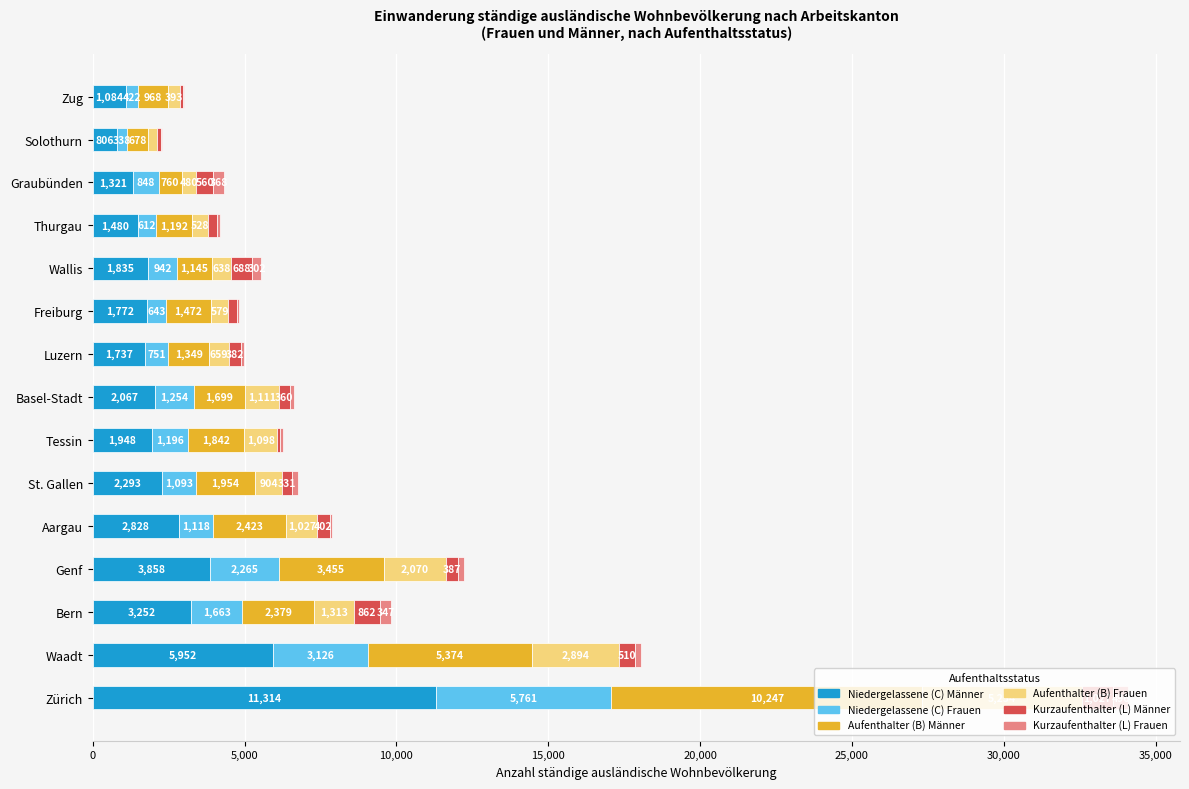

What is the highest value of the Niedergelassene (C) Männer series?

11314